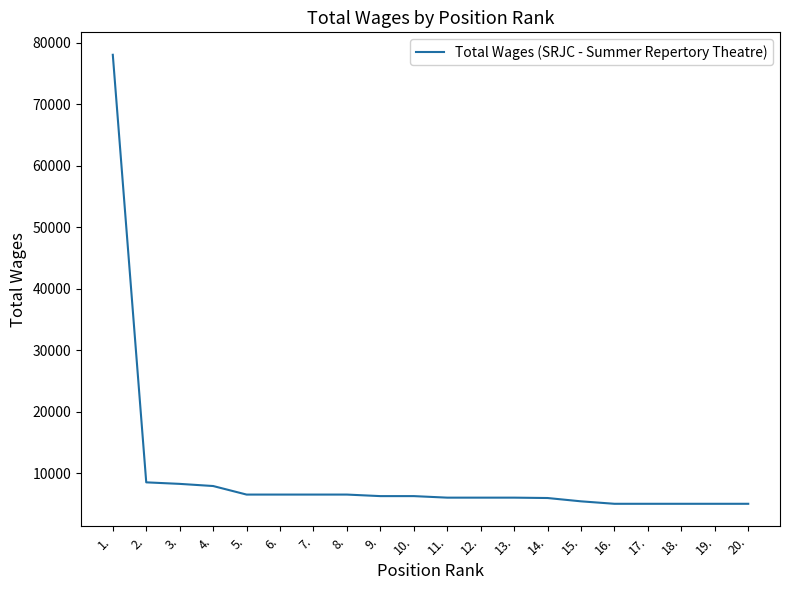

The value at 11. is 10656. True or false?

False